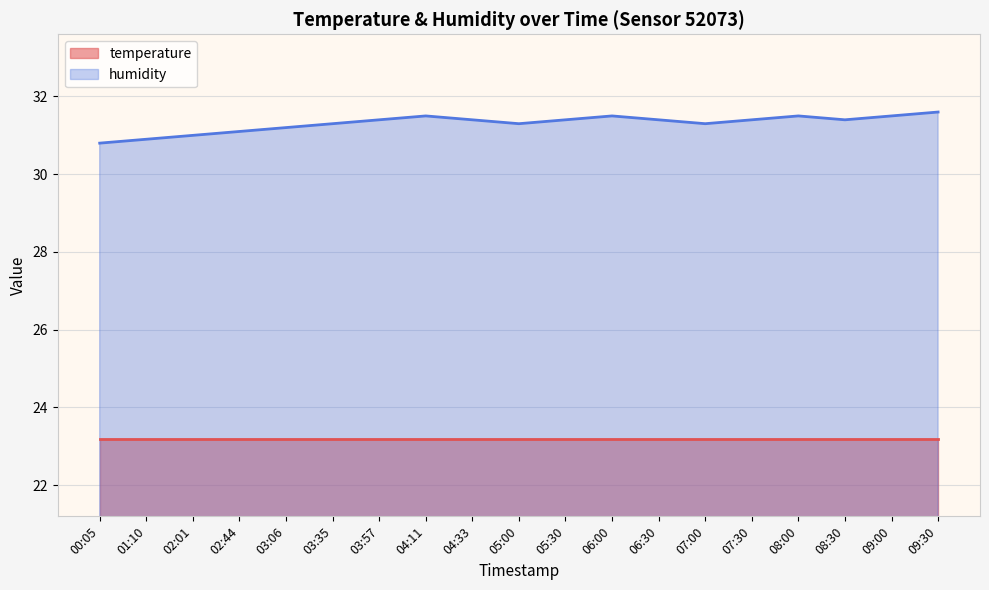

Reading left to right, list all the values displayed in this chart.

30.8	30.9	31.0	31.1	31.2	31.3	31.4	31.5	31.4	31.3	31.4	31.5	31.4	31.3	31.4	31.5	31.4	31.5	31.6